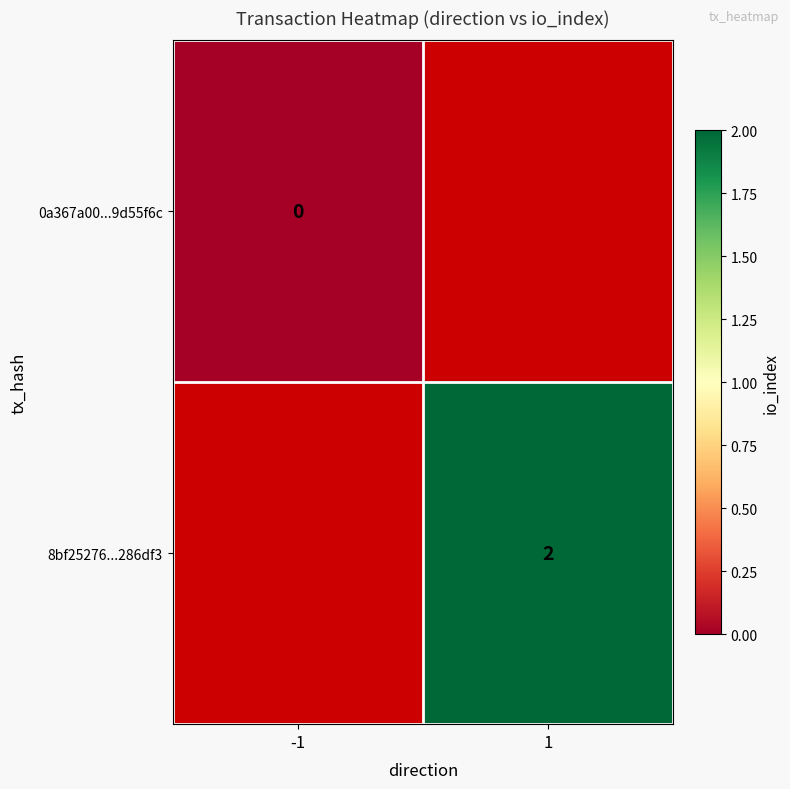

The value of 8bf25276...286df3 at 1 is 1. True or false?

False